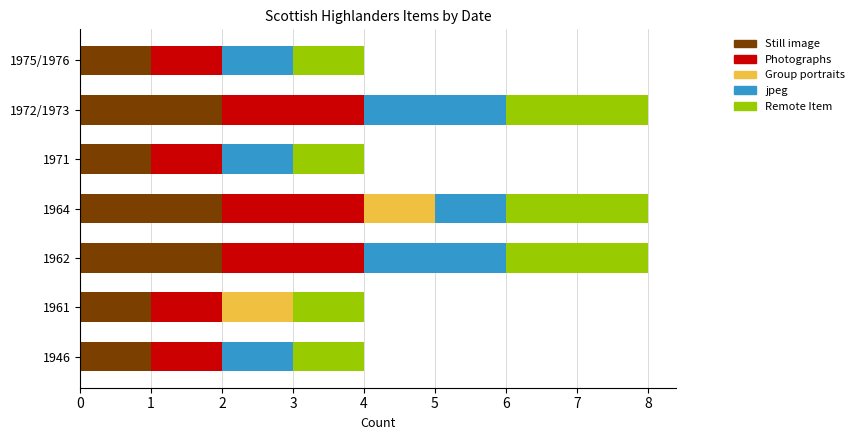

What is the total value across all series at 1972/1973?

8